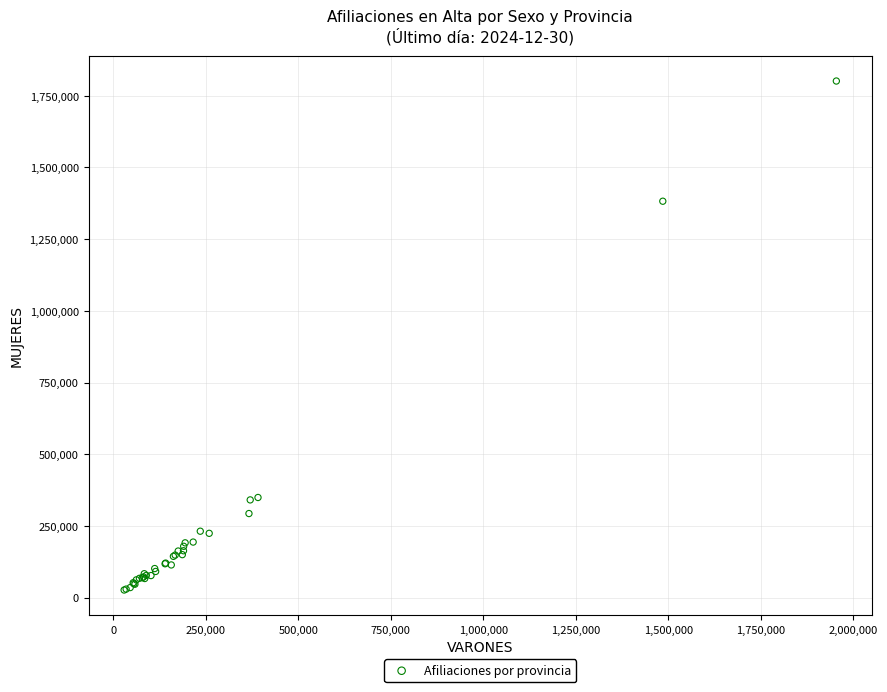

What Y value in the scatter plot is closest to 914149?

1382356